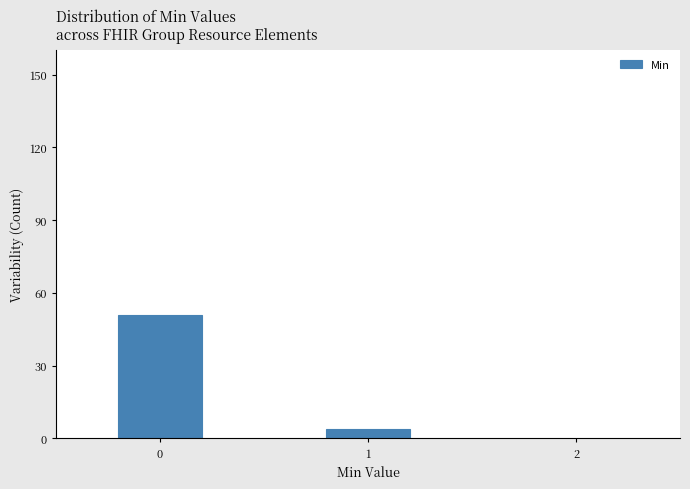

Reading right to left, list all the values displayed in this chart.

4	51